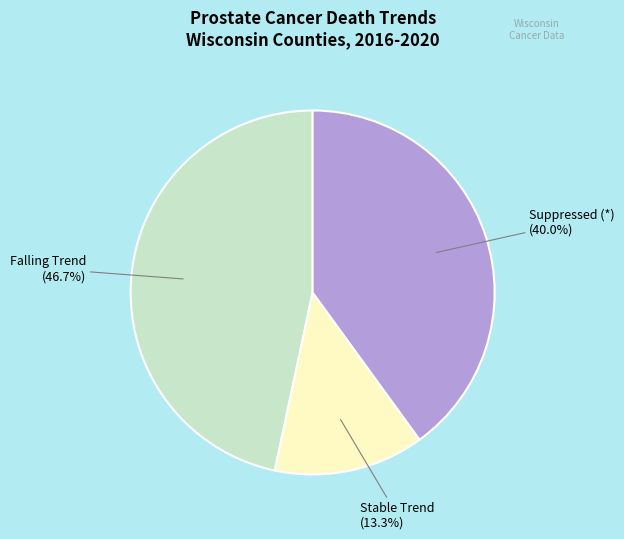

Is there any slice that represents more than half of the pie?

No